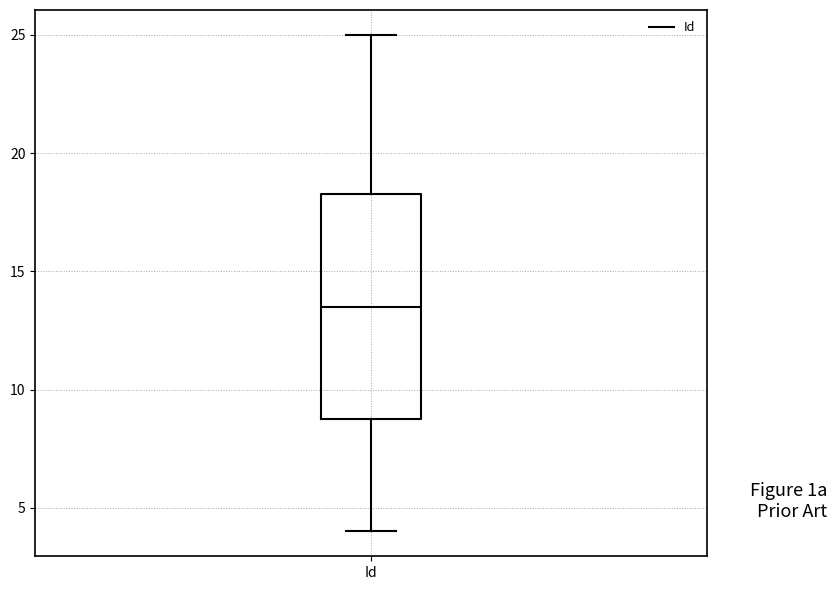

Read this box plot against the y-axis: the position of the median line, the range covered by the box, and the ends of both whiskers. The values are not printed on the chart, so give them approximately, as read against the axis.

median 13.5, box 9.0 to 18.5, whiskers 4.0 to 25.0